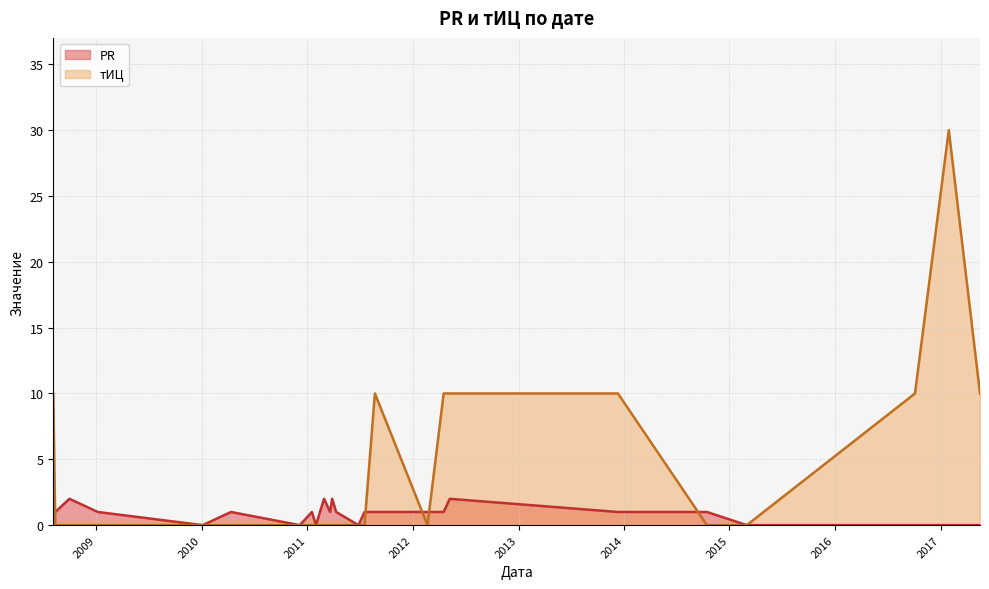

How many lines are shown in the chart?

2